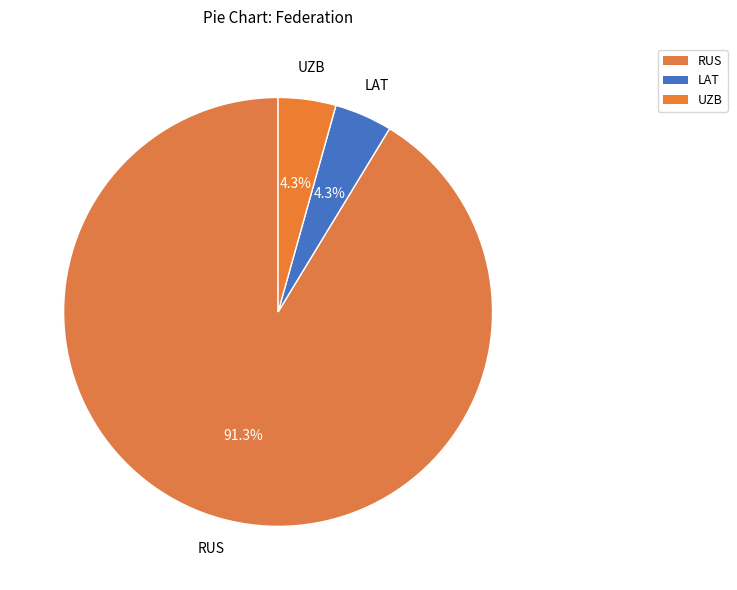

How many slices are in this pie chart?

3